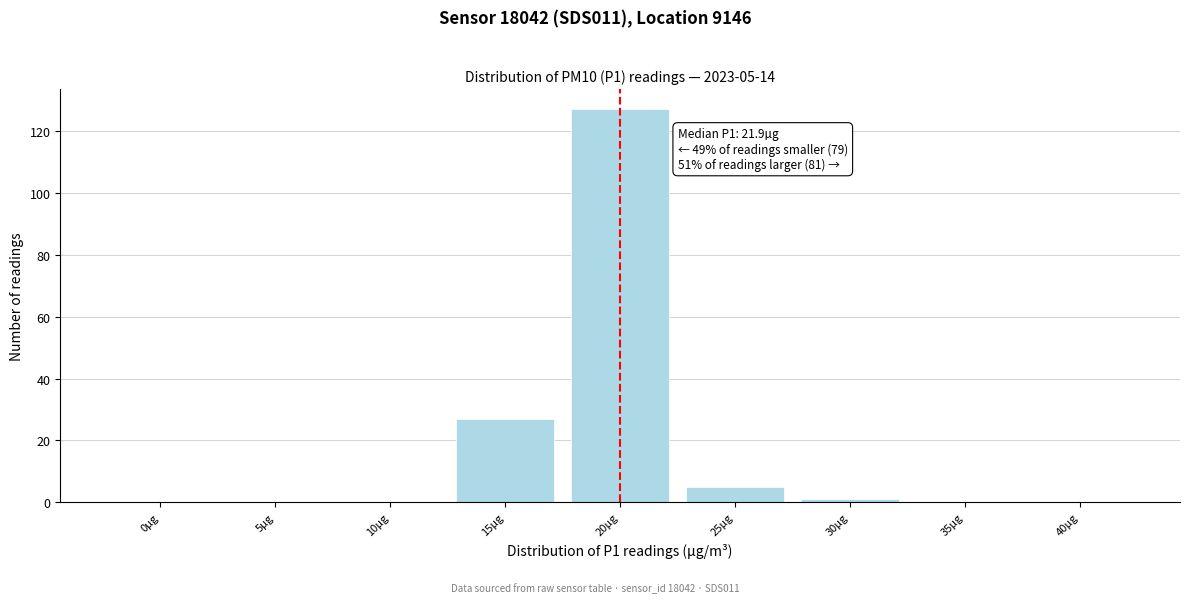

Reading left to right, extract all data points from this chart.

0µg=0	5µg=0	10µg=0	15µg=27	20µg=127	25µg=5	30µg=1	35µg=0	40µg=0